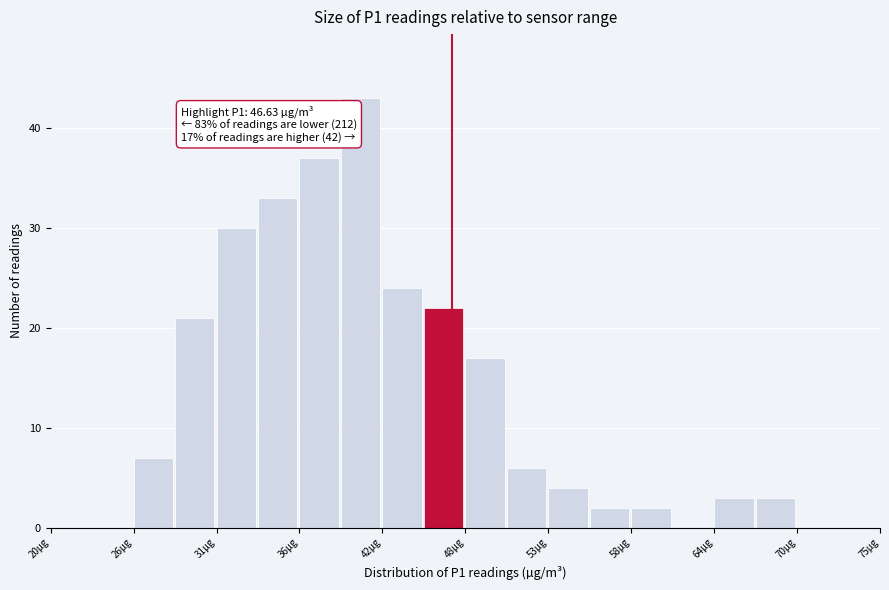

Read against the x-axis, roughly where is the centre of the tallest bar?

41